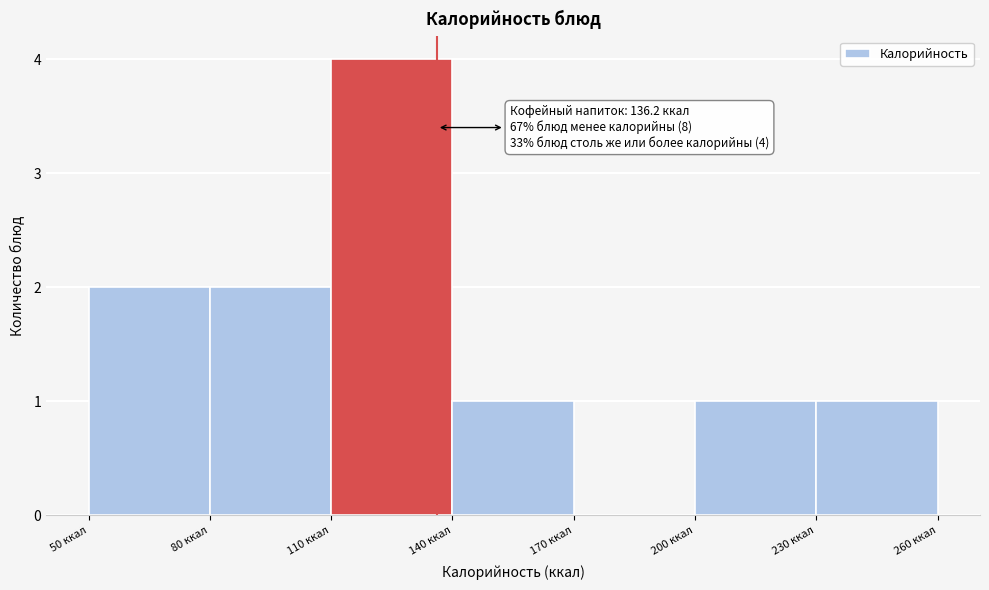

Which range on the x-axis has the tallest bar?

110 to 140